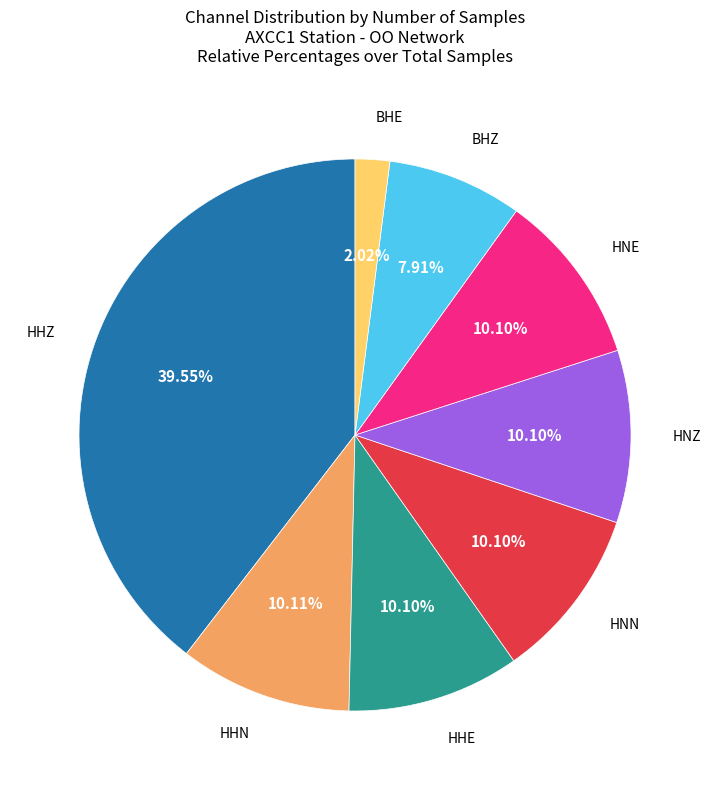

Approximately how many times larger is the value at HHN compared to HNE?

1.0